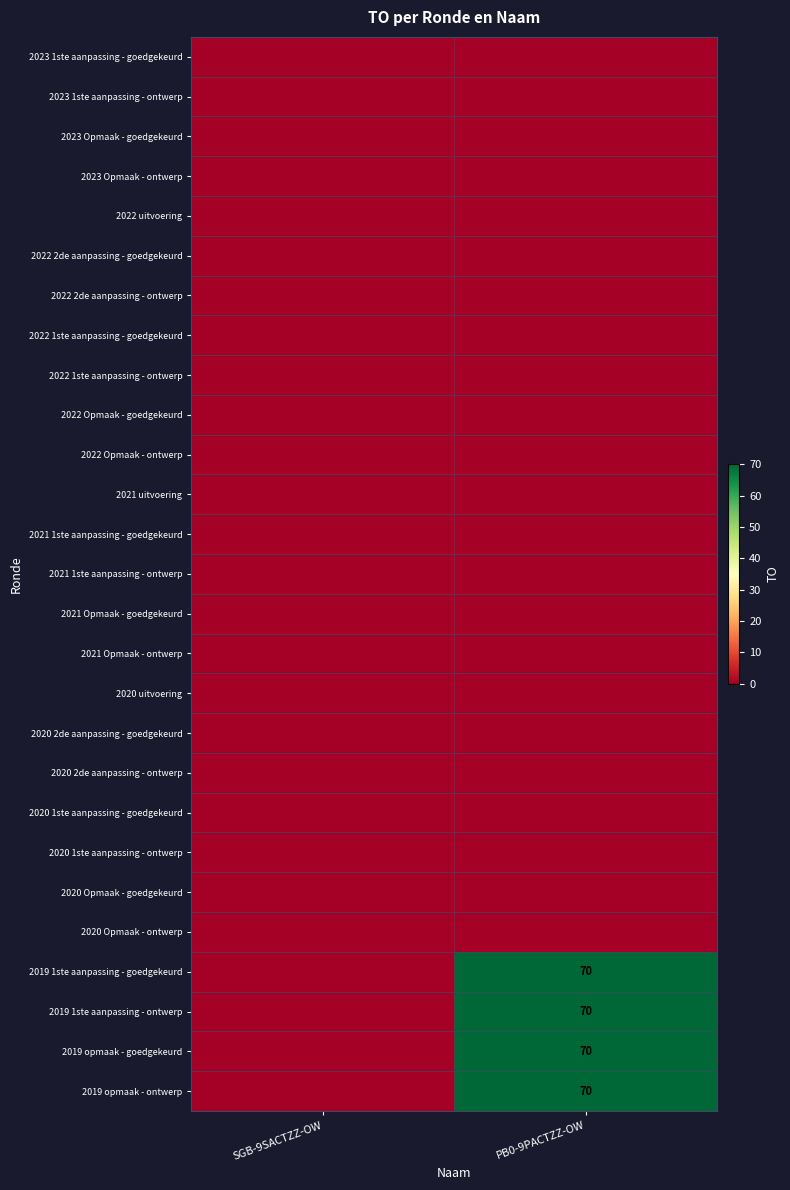

What is the maximum value shown in the chart?

70